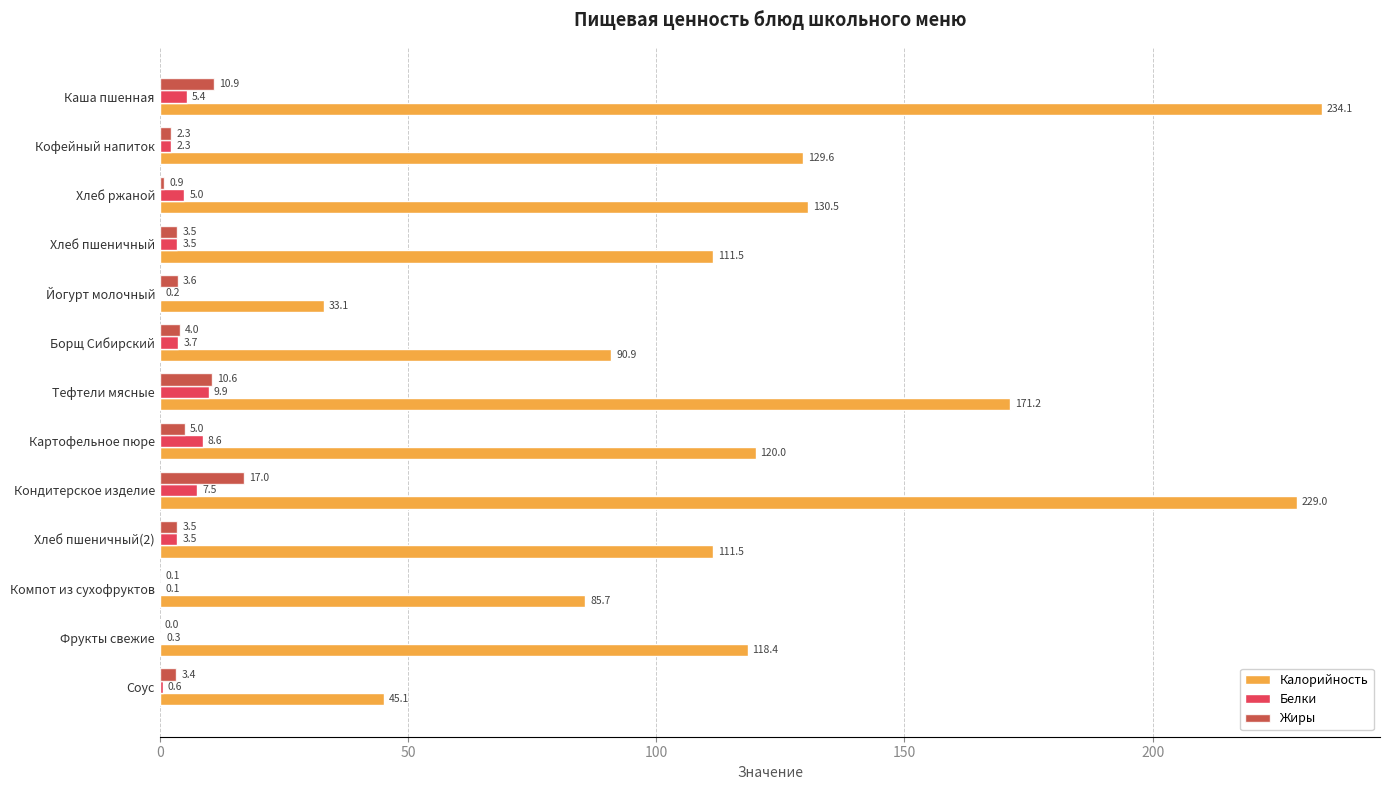

Which category has the highest value in the Калорийность series?

Каша пшенная